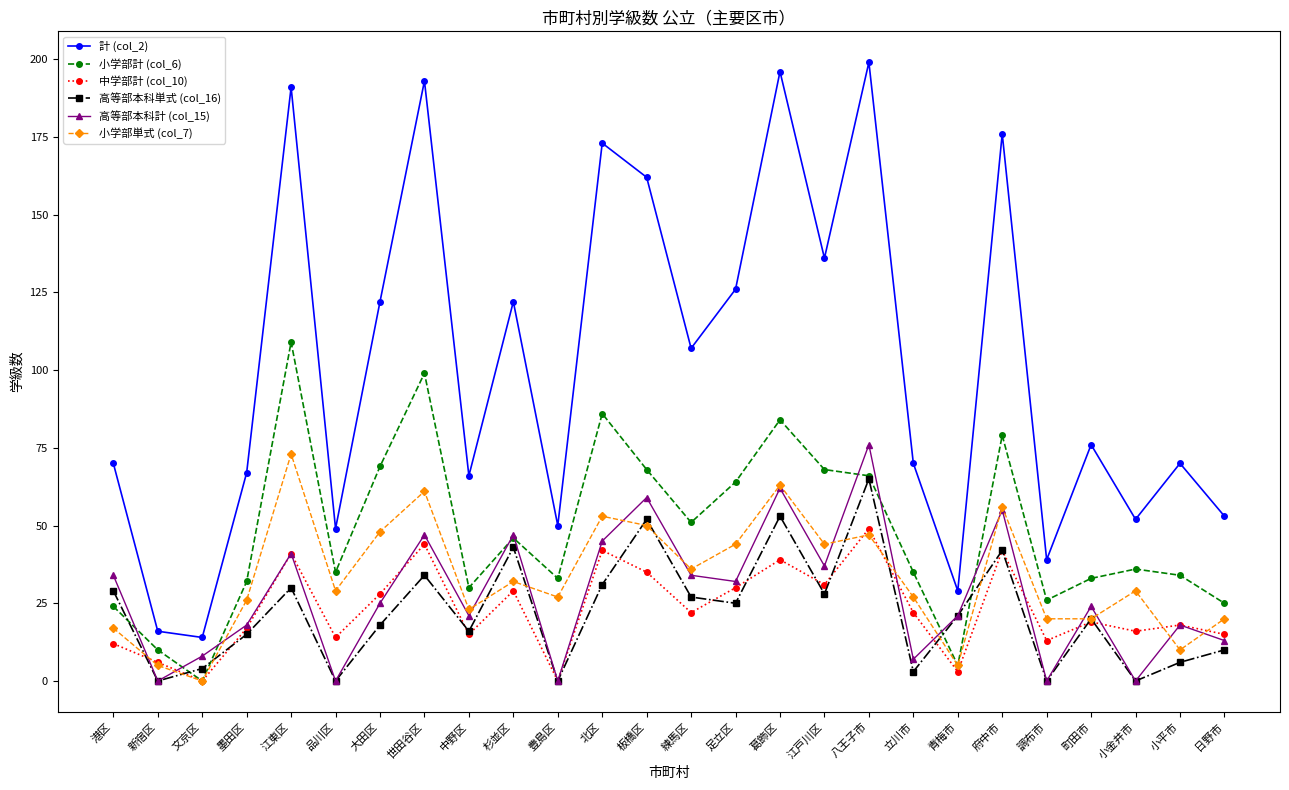

True or false: 計 (col_2) and 小学部単式 (col_7) cross at least once.

False